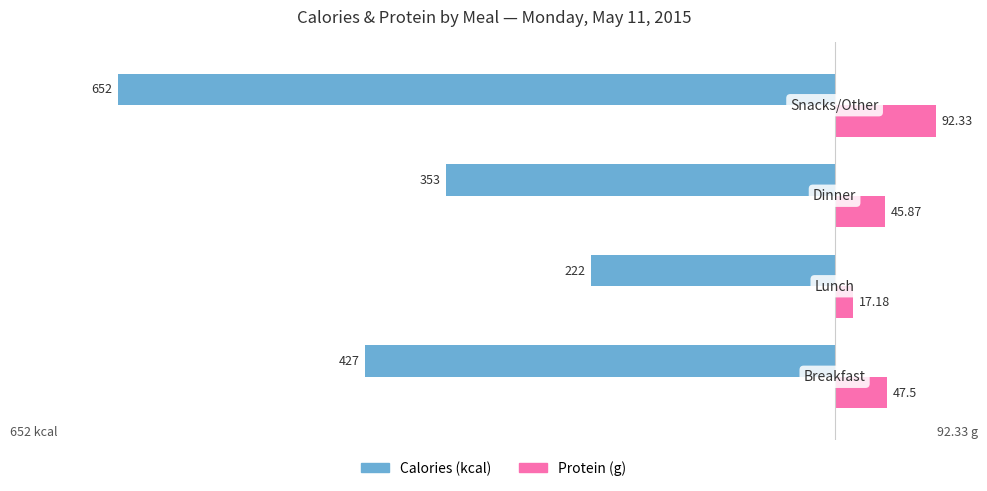

Which series has the widest spread of values?

Calories (kcal)